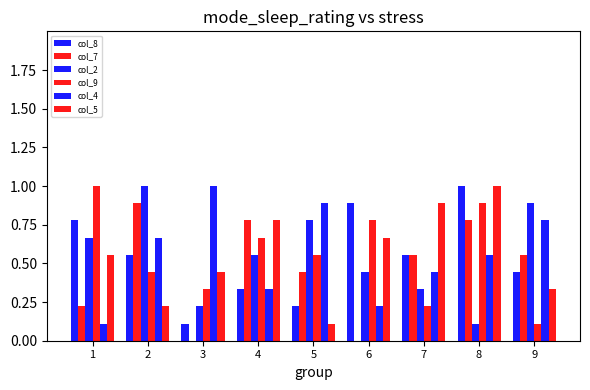

How many groups of bars are there?

9